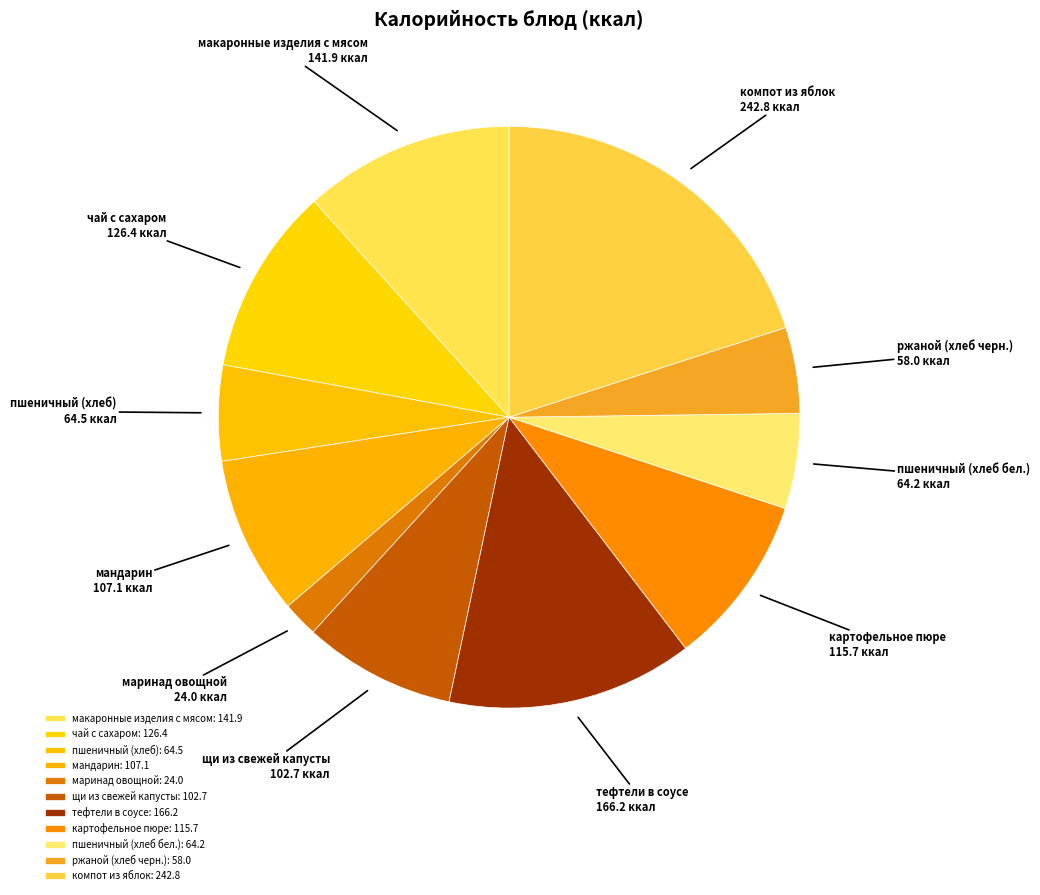

Does маринад овощной account for over 50% of the chart?

No